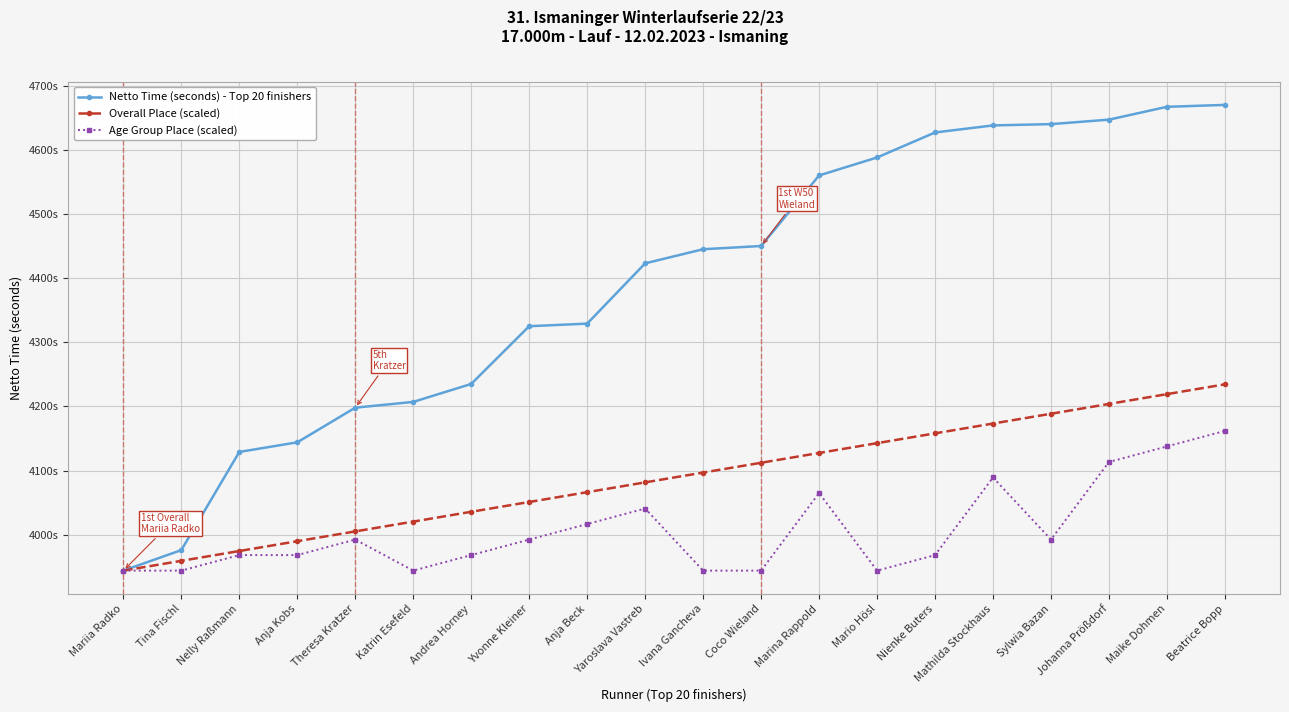

What are all the series names shown in the legend?

Netto Time (seconds) - Top 20 finishers, Overall Place (scaled), Age Group Place (scaled)